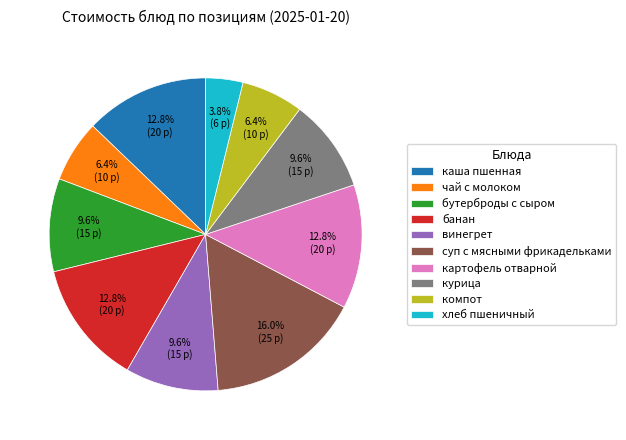

To the nearest percent, what is the average slice percentage?

10%